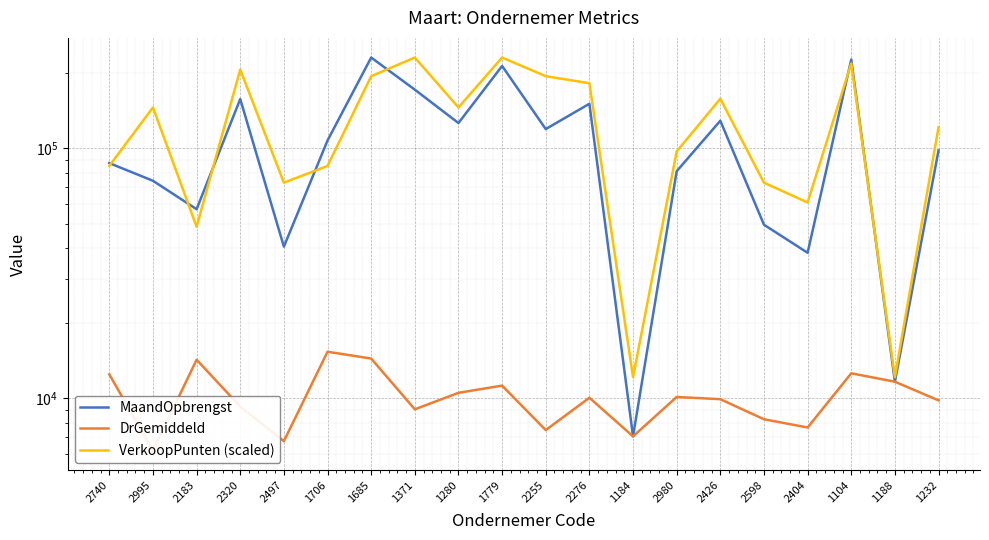

Rank the series at 2980 from lowest to highest value.

DrGemiddeld, MaandOpbrengst, VerkoopPunten (scaled)